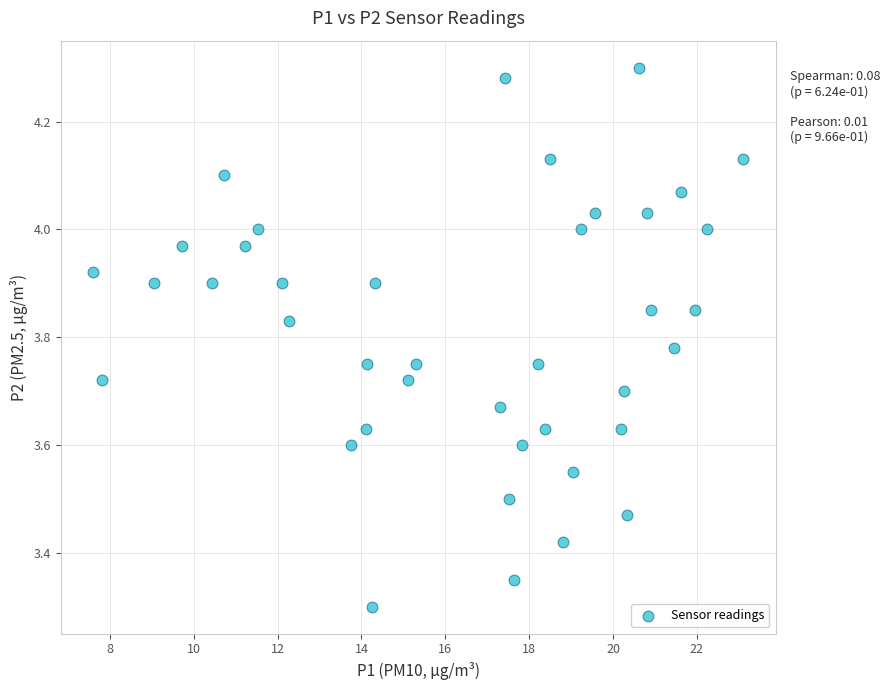

What Y value in the scatter plot is closest to 3?

3.3